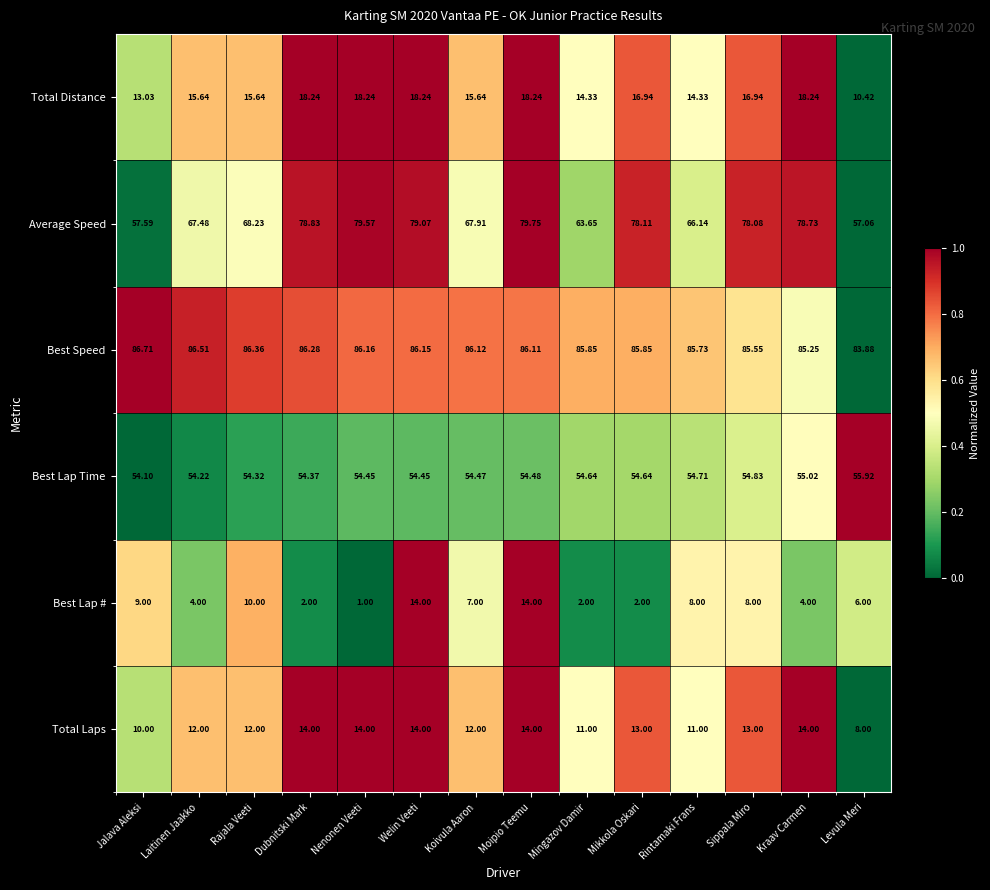

Which series has the largest total across all categories?

Best Speed